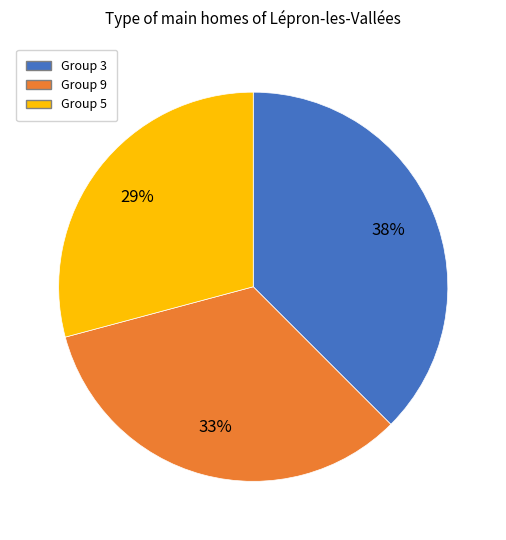

Is there any slice that represents more than half of the pie?

No